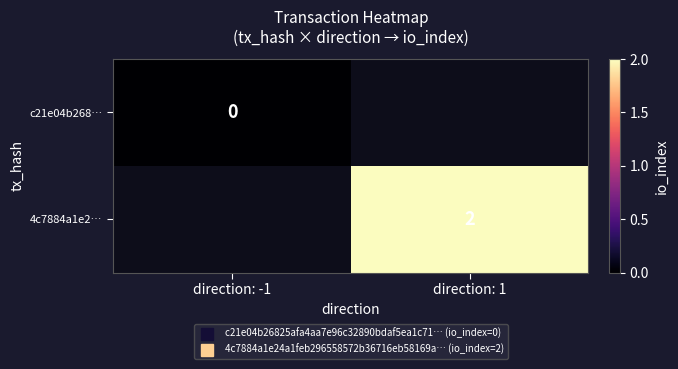

At which label does c21e04b268… reach its peak?

direction: -1